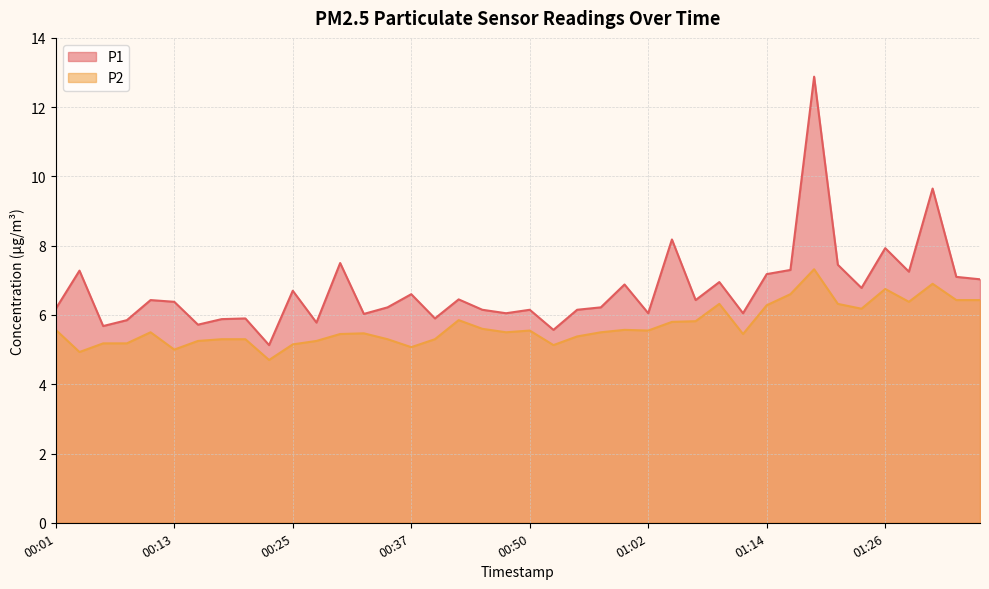

Rank the series at 01:21 from lowest to highest value.

P2, P1